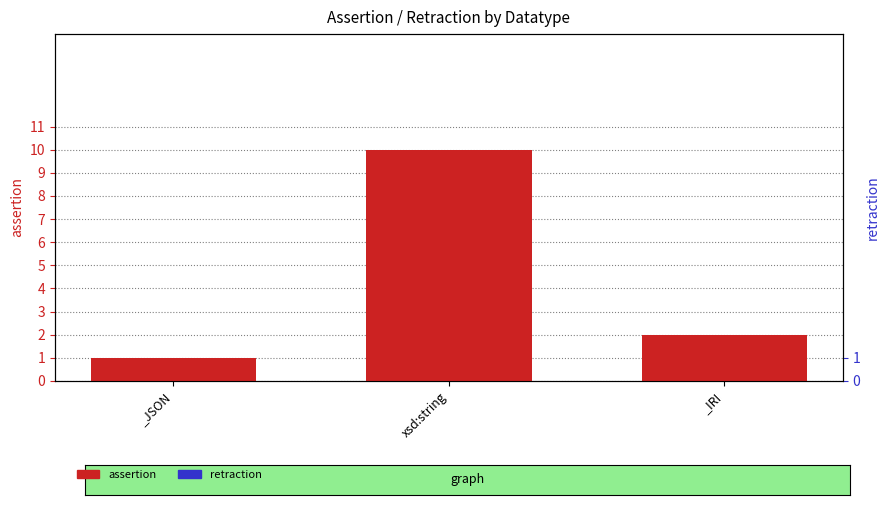

Count the assertion values in the range 1 to 10.

3